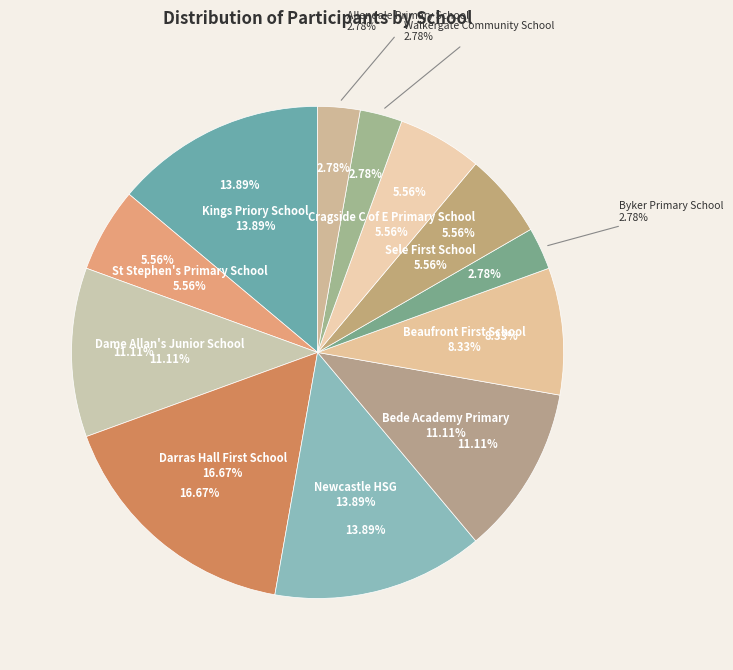

Does Kings Priory School represent more than half of the total?

No